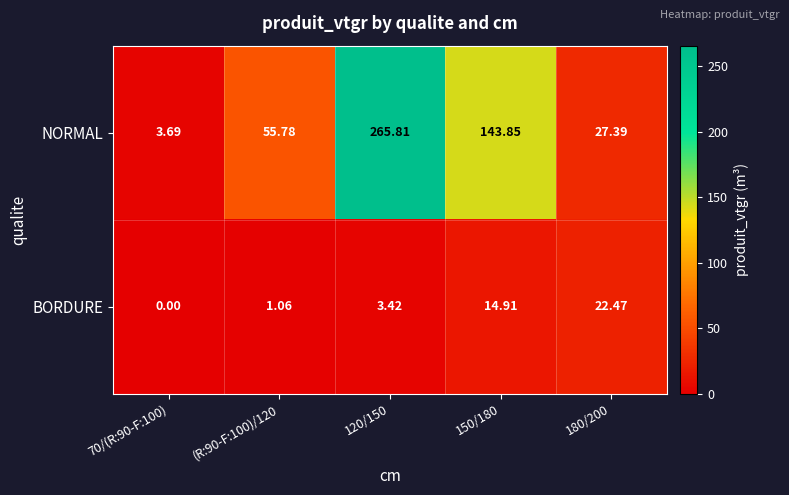

At 150/180, list the series in order from smallest to largest.

BORDURE, NORMAL